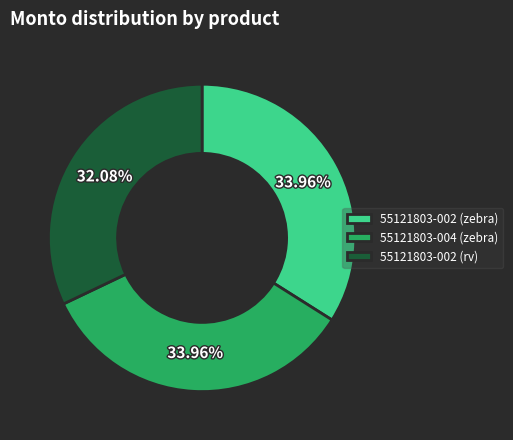

Does 55121803-004 (zebra) account for over 50% of the chart?

No